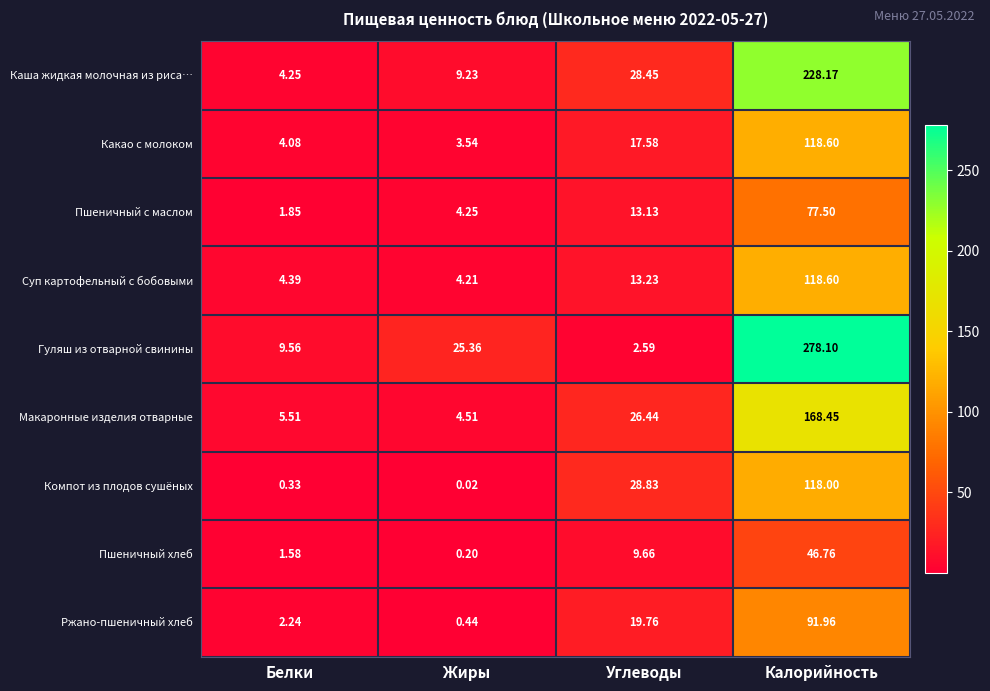

Which series has the largest total across all categories?

Гуляш из отварной свинины